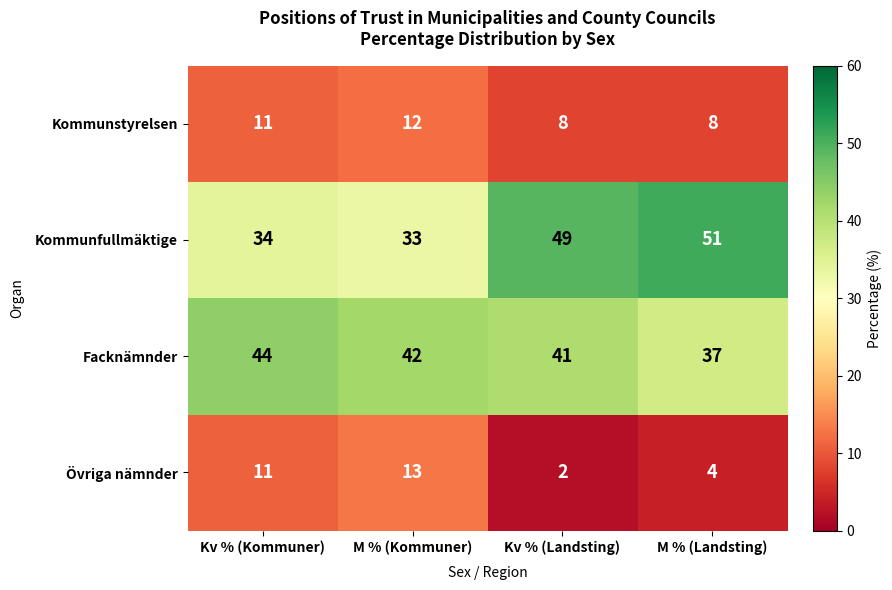

Count the Övriga nämnder values in the range 4 to 13.

3